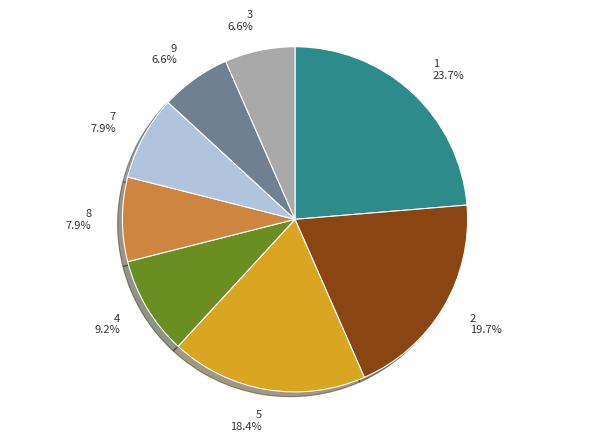

Approximately how many times larger is the value at 9 compared to 4?

0.7